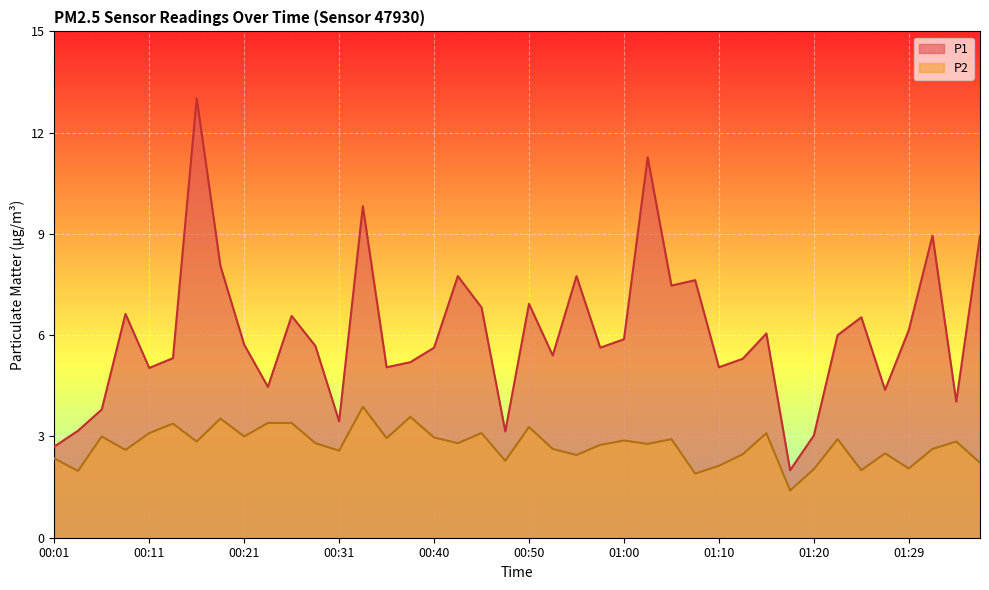

True or false: P1 and P2 cross at least once.

False